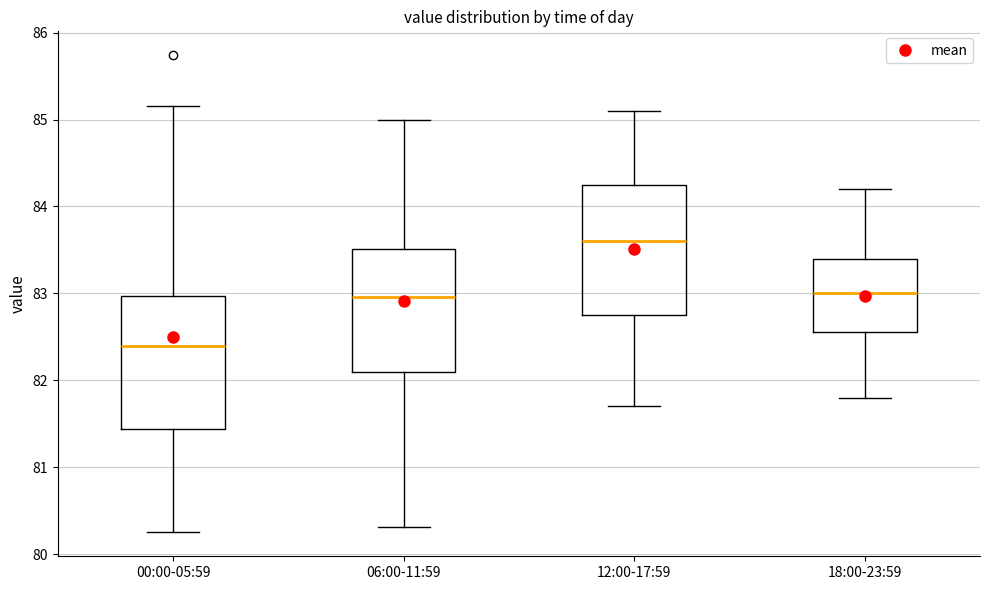

Where is the lower edge of the box for 06:00-11:59 on the y-axis? The values are not printed on the chart, so give them approximately, as read against the axis.

82.1